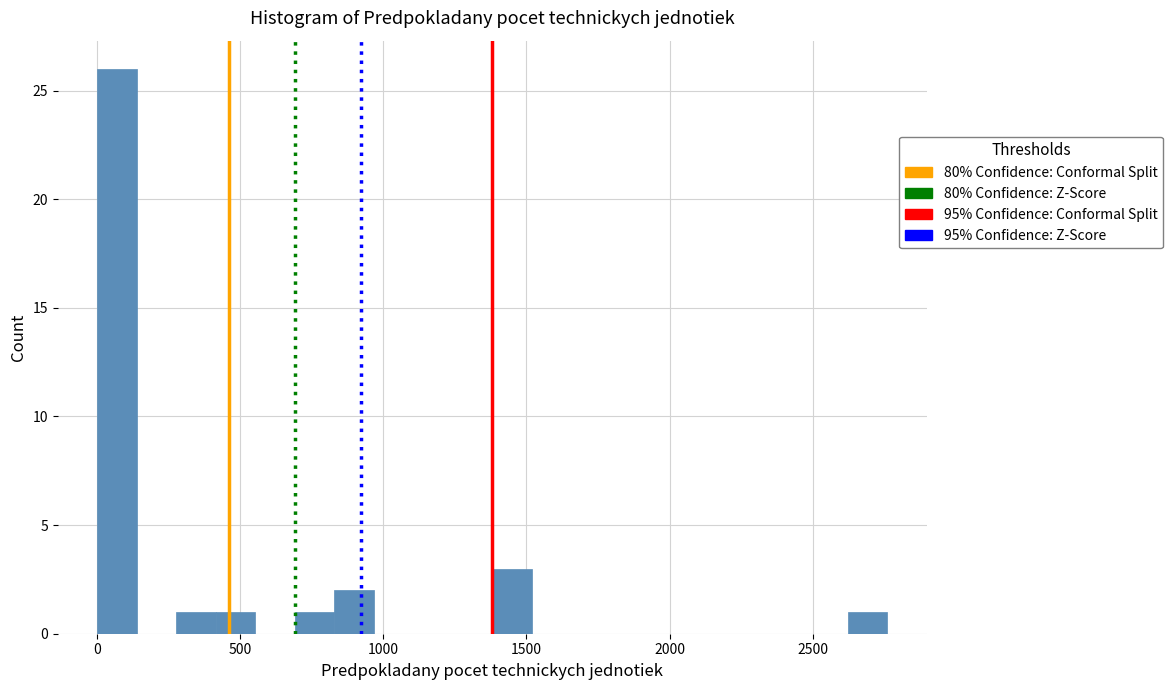

Read against the x-axis, roughly where is the centre of the tallest bar?

50